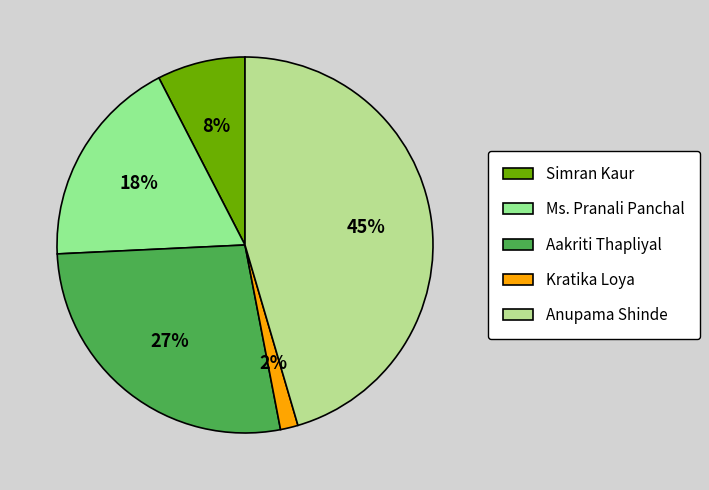

Which category has the biggest portion of the pie?

Anupama Shinde